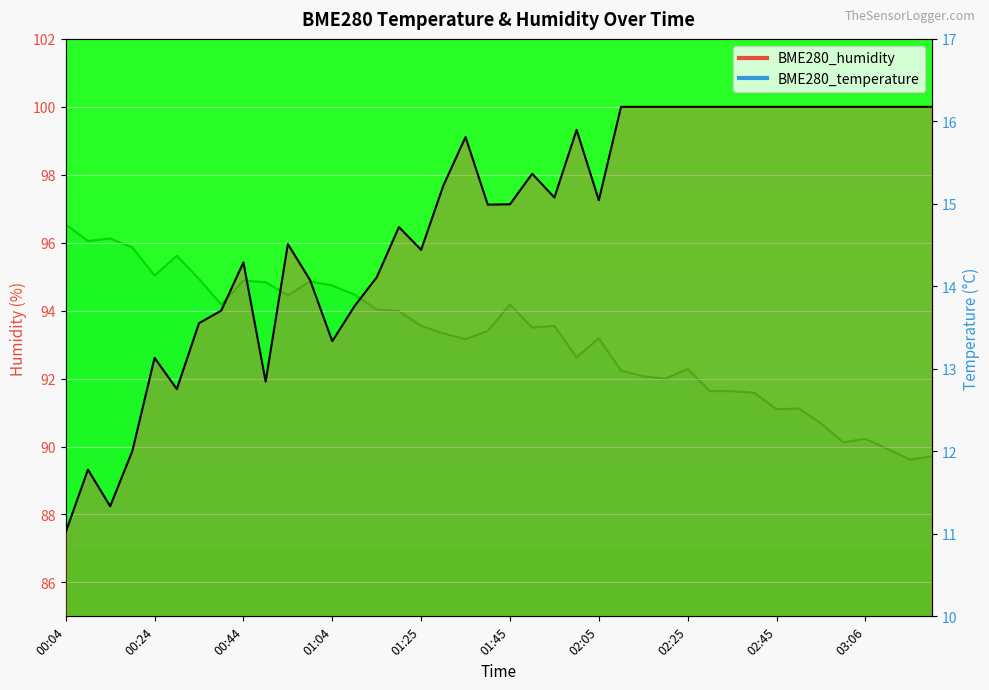

What is the sum of all BME280_temperature values?

534.6